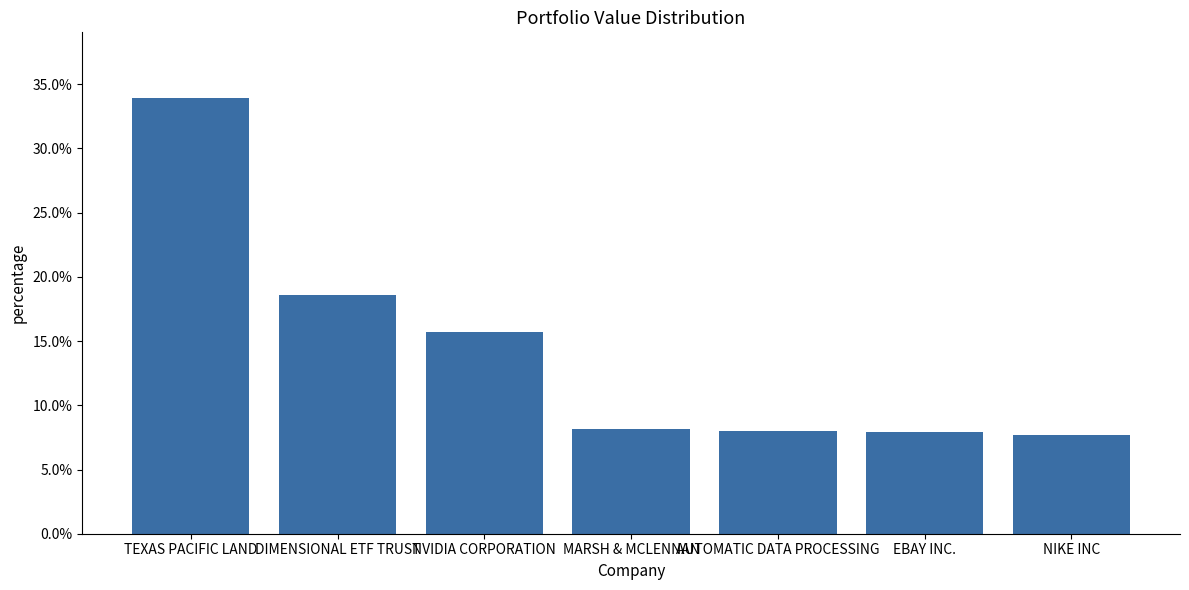

Reading right to left, extract all data points from this chart.

0.1	0.1	0.1	0.1	0.2	0.2	0.3